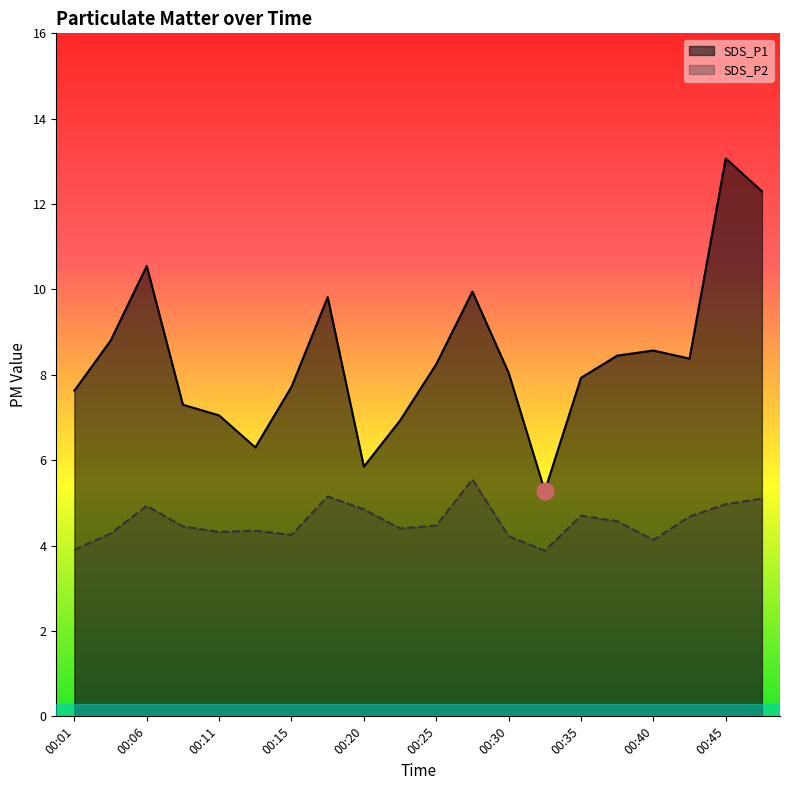

Which series has the largest total across all categories?

SDS_P1